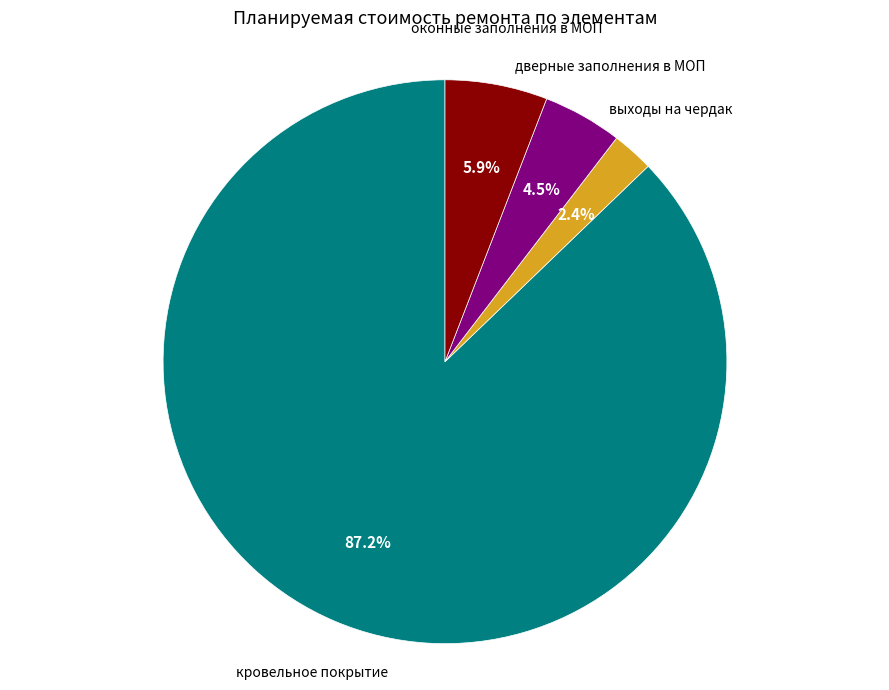

Does any single category account for the majority?

Yes